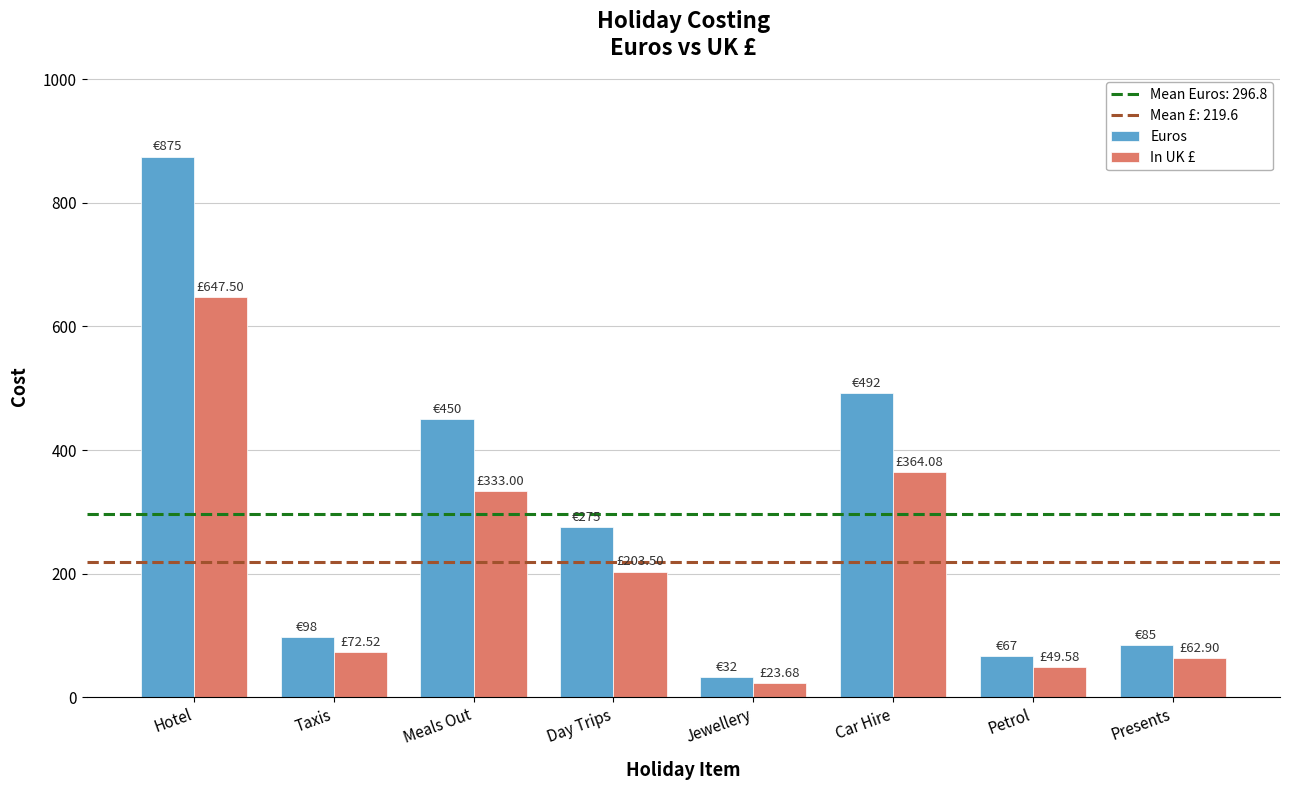

Reading left to right, extract all data points from this chart.

Euros: Hotel=875.0	Taxis=98.0	Meals Out=450.0	Day Trips=275.0	Jewellery=32.0	Car Hire=492.0	Petrol=67.0	Presents=85.0
In UK £: Hotel=647.5	Taxis=72.5	Meals Out=333.0	Day Trips=203.5	Jewellery=23.7	Car Hire=364.1	Petrol=49.6	Presents=62.9